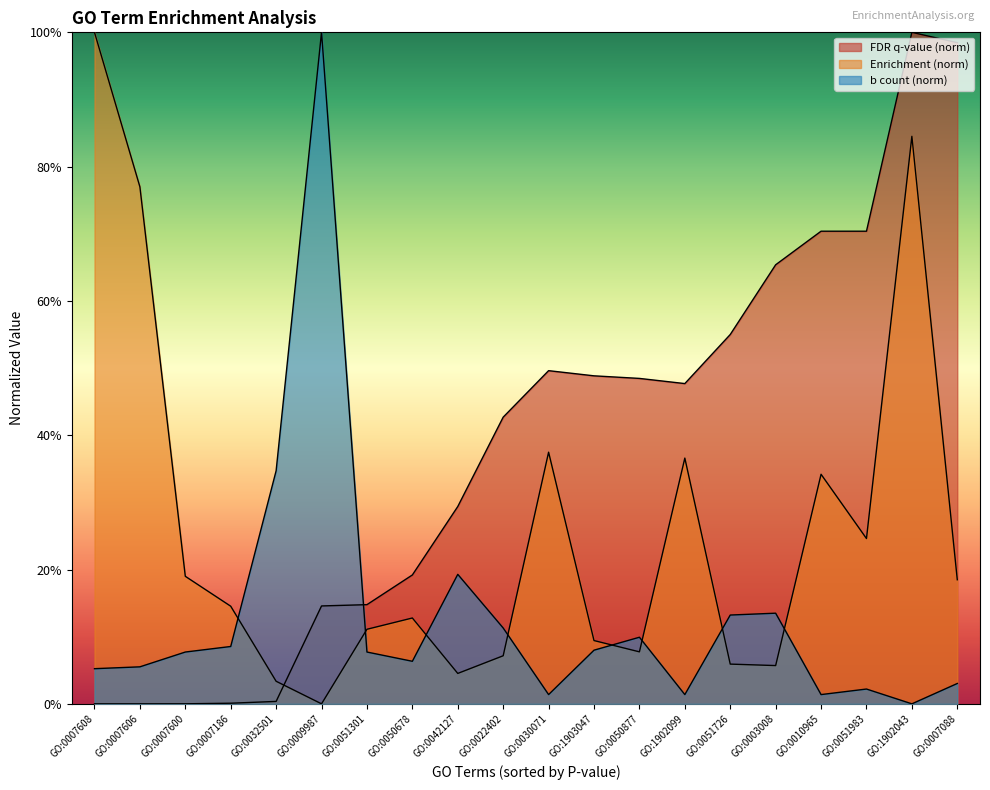

List the labels in order of Enrichment value, largest first.

GO:0007608, GO:1902043, GO:0007606, GO:0030071, GO:1902099, GO:0010965, GO:0051983, GO:0007600, GO:0007088, GO:0007186, GO:0050678, GO:0051301, GO:1903047, GO:0050877, GO:0022402, GO:0051726, GO:0003008, GO:0042127, GO:0032501, GO:0009987